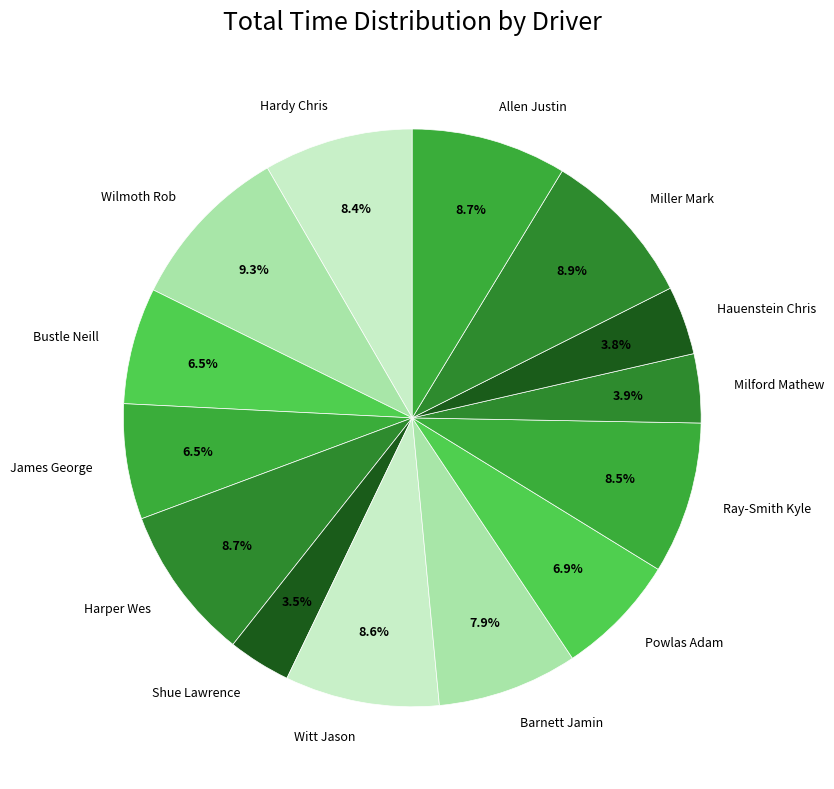

Is there any slice that represents more than half of the pie?

No